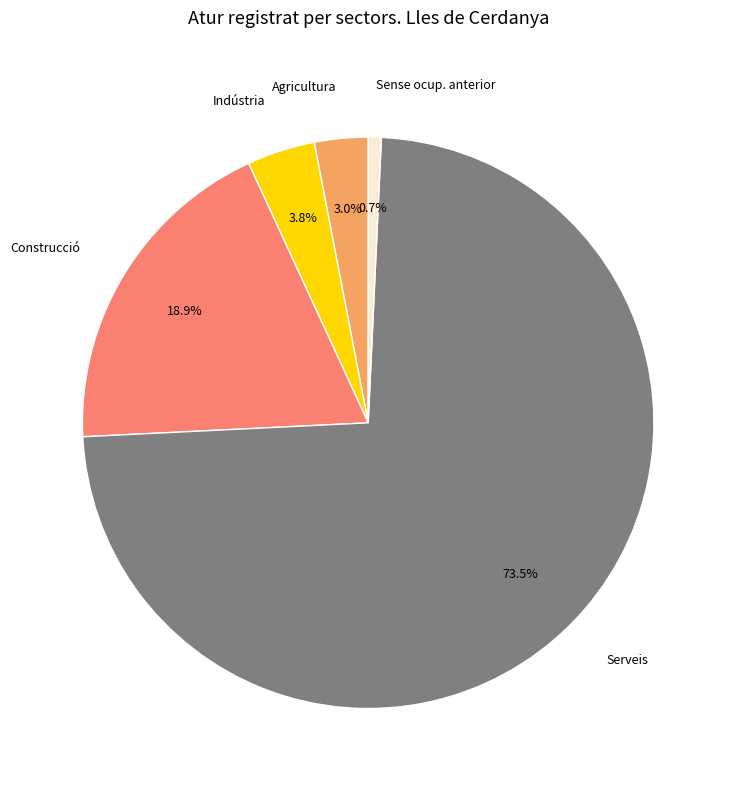

Does Indústria represent more than half of the total?

No